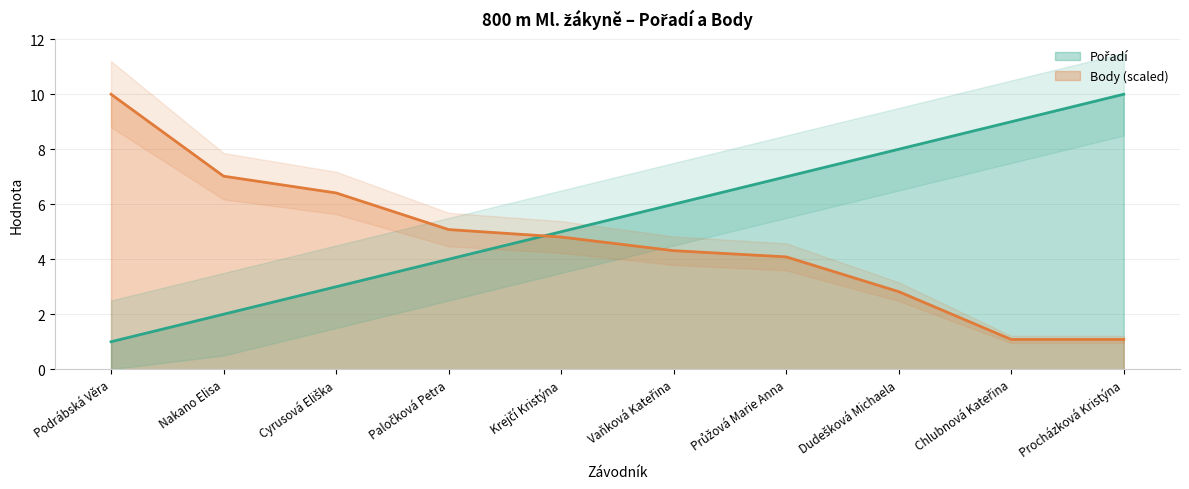

Rank the series by their maximum value, from highest to lowest.

Pořadí, Body